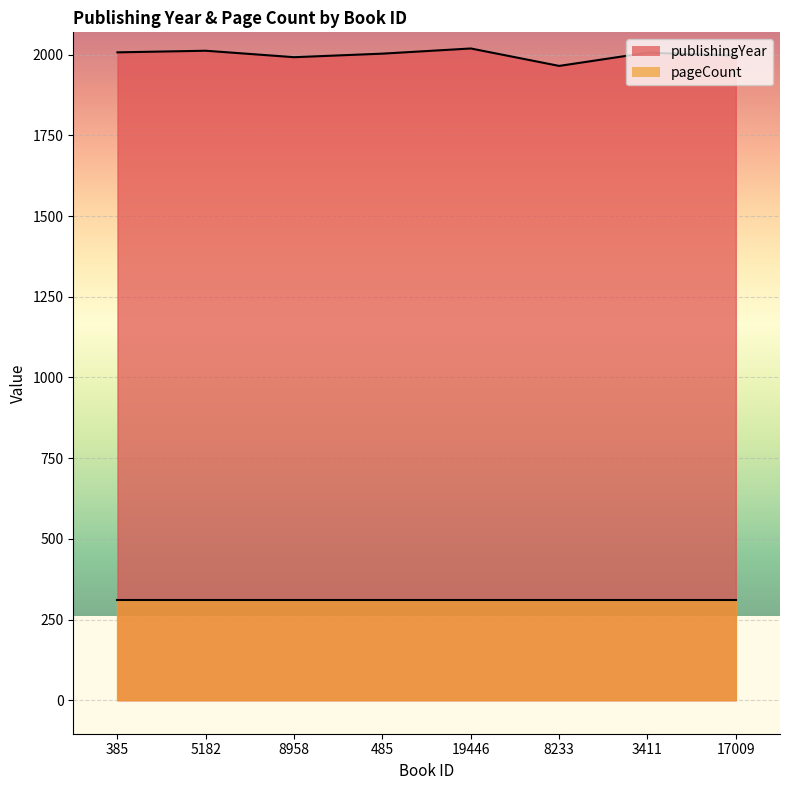

Rank the categories by value from highest to lowest.

19446, 5182, 385, 3411, 485, 17009, 8958, 8233